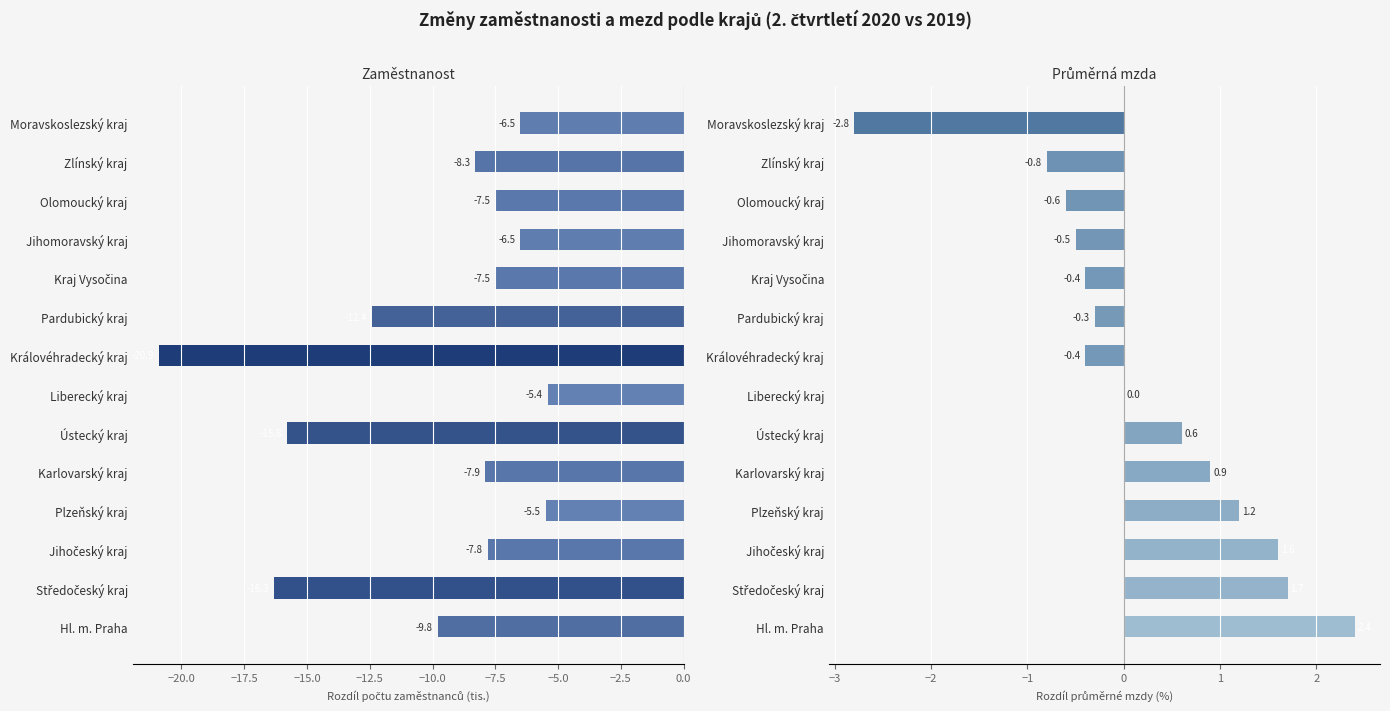

Is it true that Rozdíl počtu zaměst. (tis.) equals -22.1 at Středočeský kraj?

False